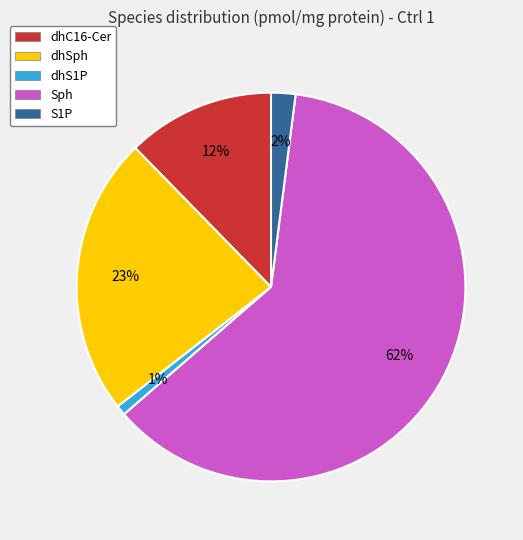

Do Sph and dhS1P together represent more than half of the pie?

Yes